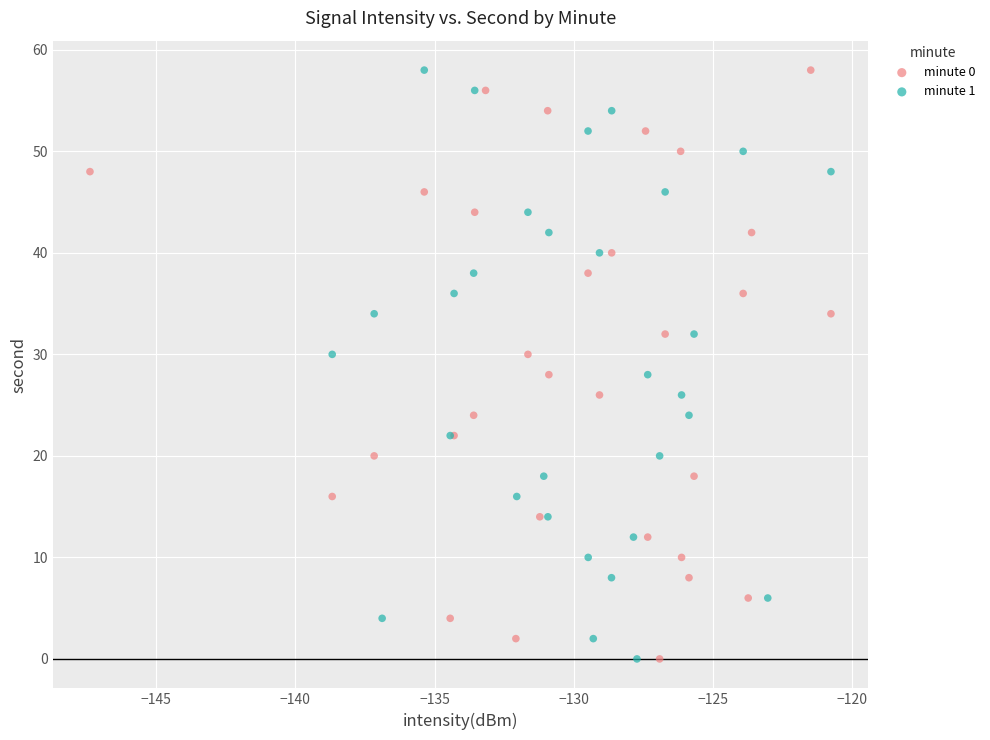

What are all the series names shown in the legend?

minute 0, minute 1